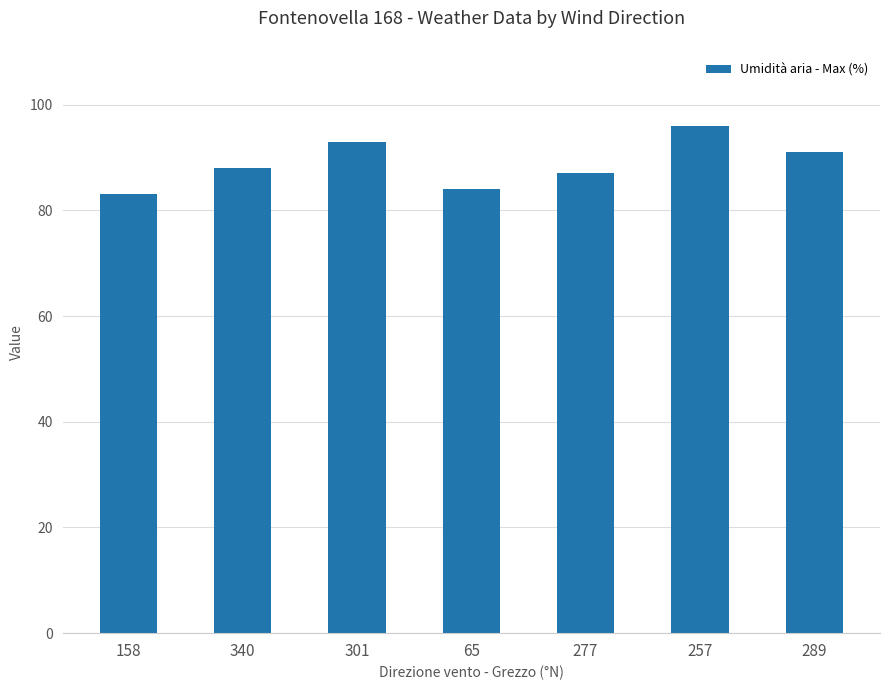

Count the number of data series in this chart.

1